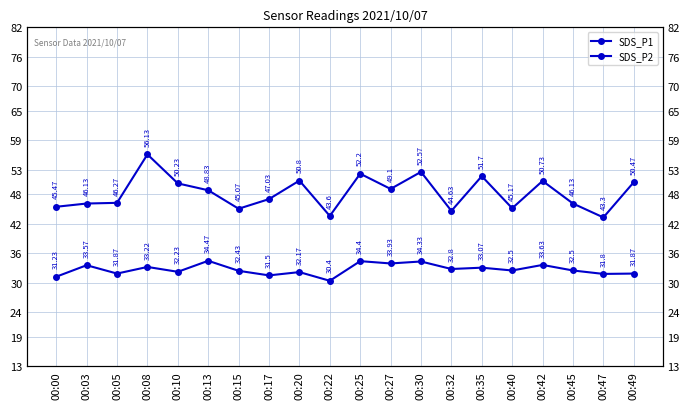

How many categories are shown in the chart?

20